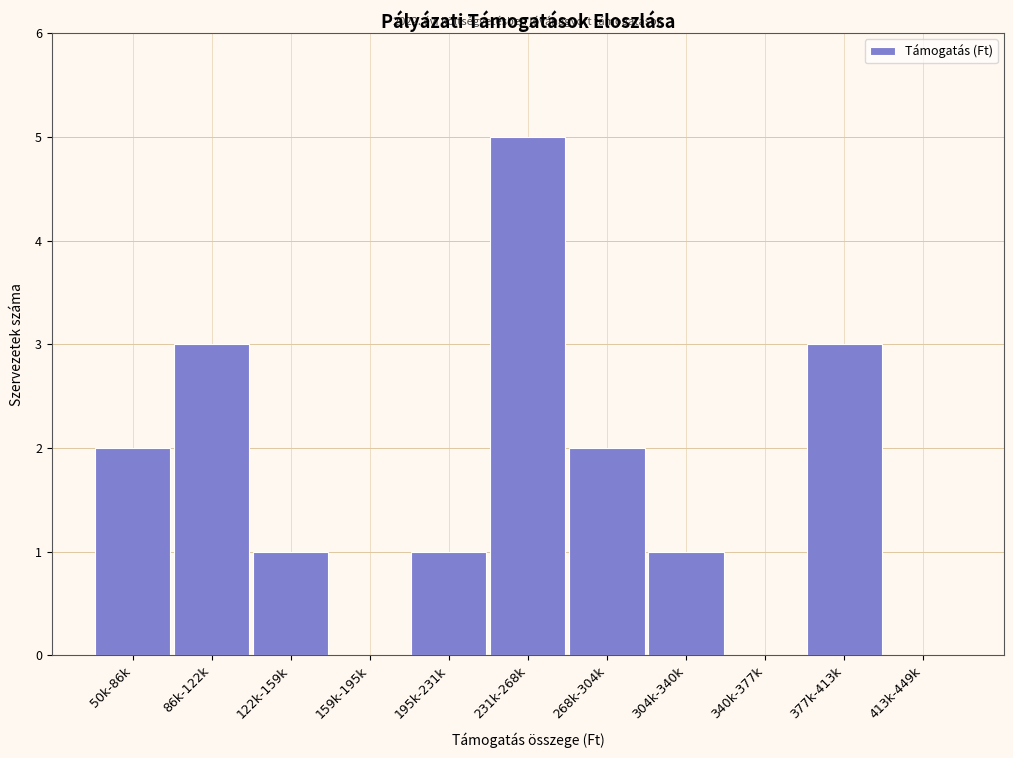

Reading left to right, transcribe all the data shown in this chart.

50k-86k=2	86k-122k=3	122k-159k=1	159k-195k=0	195k-231k=1	231k-268k=5	268k-304k=2	304k-340k=1	340k-377k=0	377k-413k=3	413k-449k=0